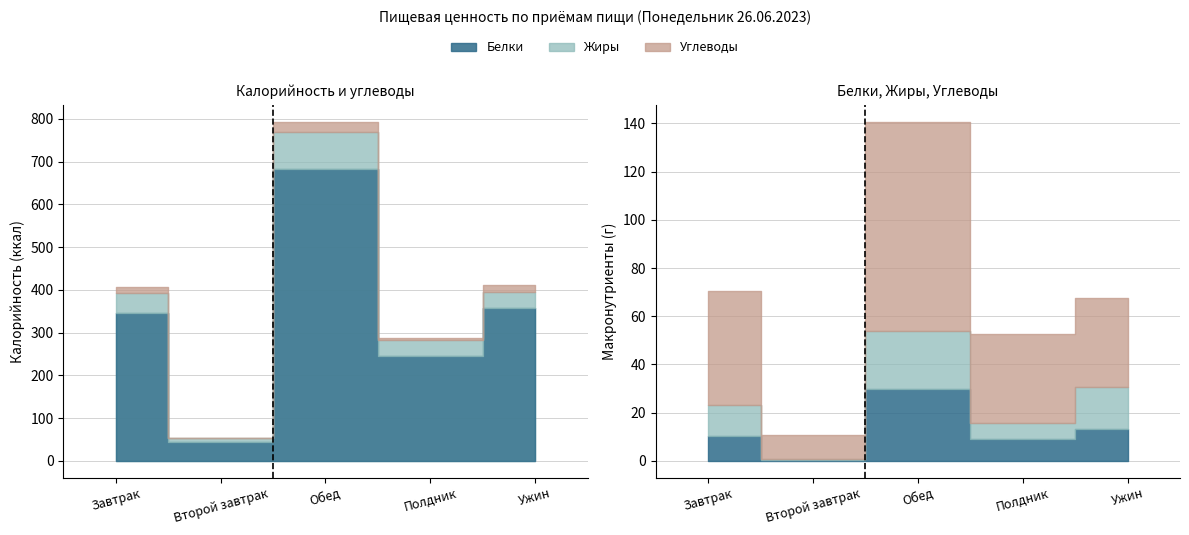

Is it true that Углеводы equals 53.2 at Полдник?

False